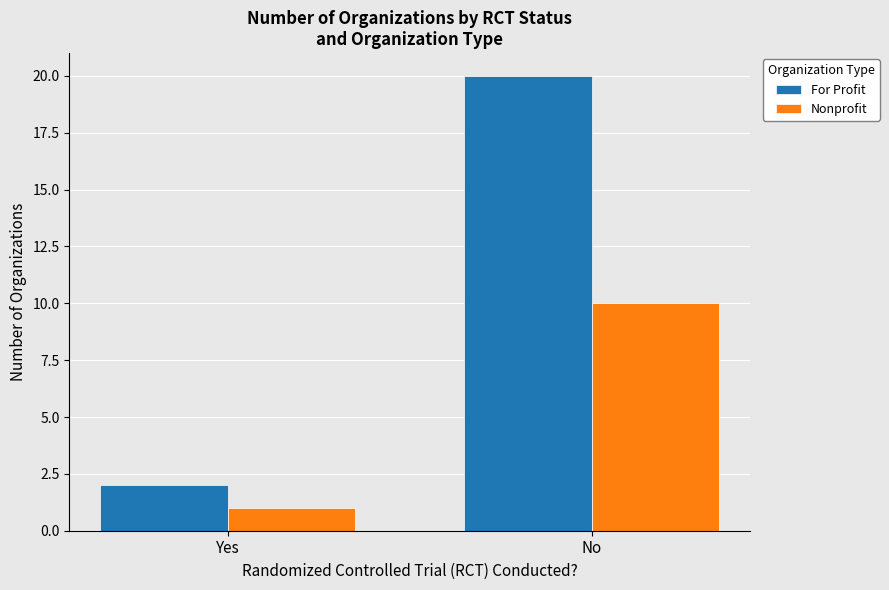

What is the average value of the Nonprofit series?

6